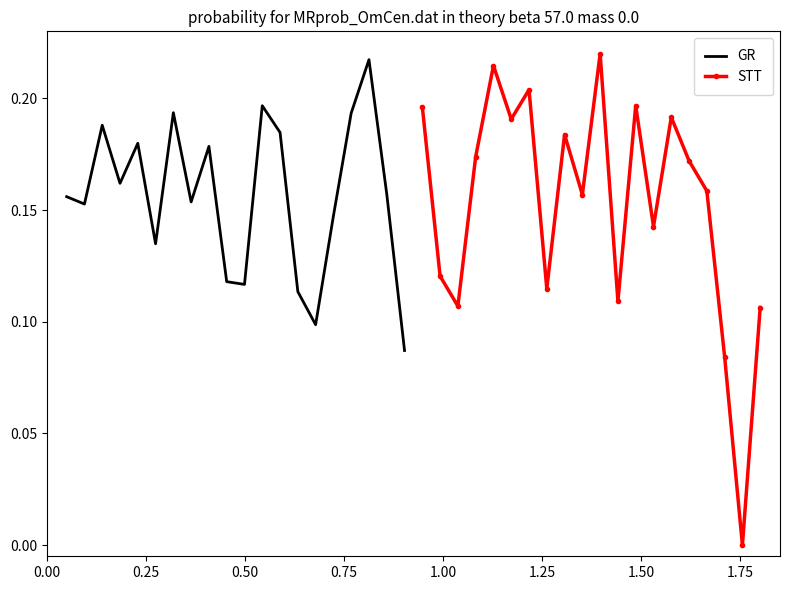

Which series has the largest range (max minus min)?

STT